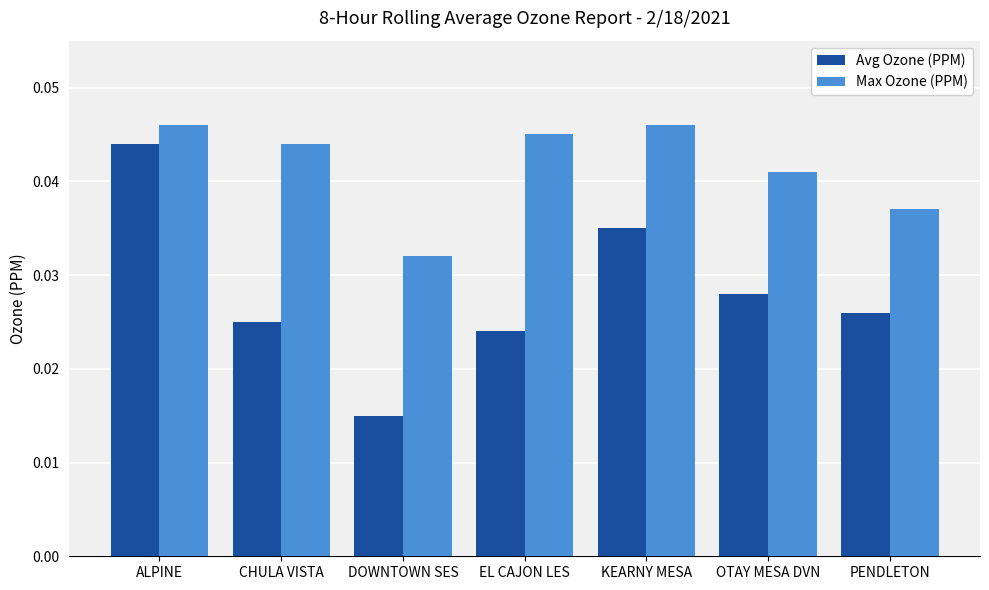

Where is Max Ozone (PPM) nearest to the value 0?

DOWNTOWN SES